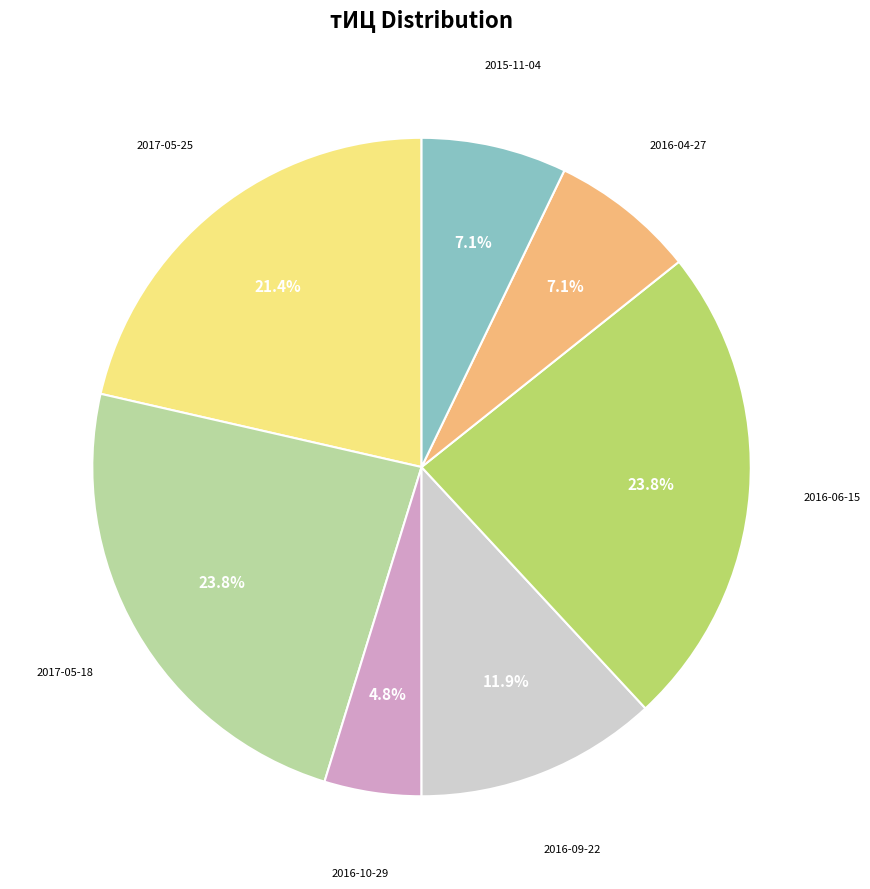

Is there a majority slice in this chart?

No